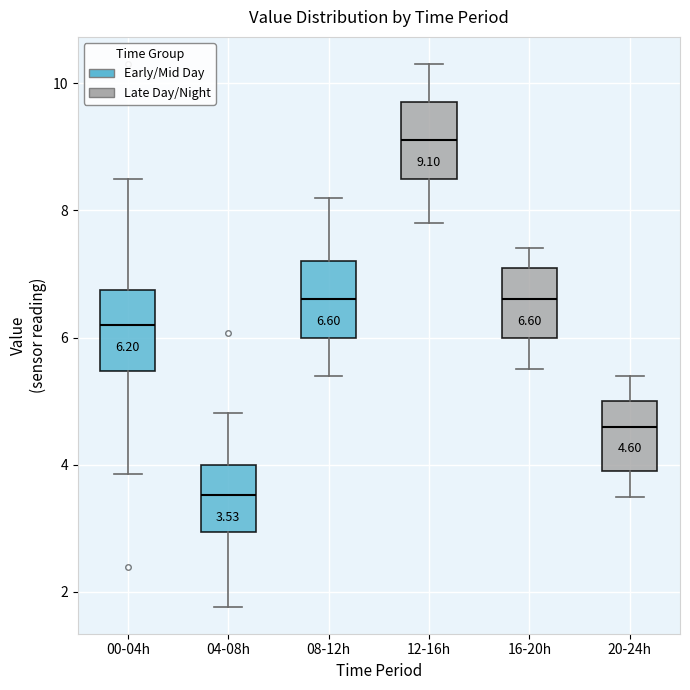

Which box's median line is the highest?

12-16h